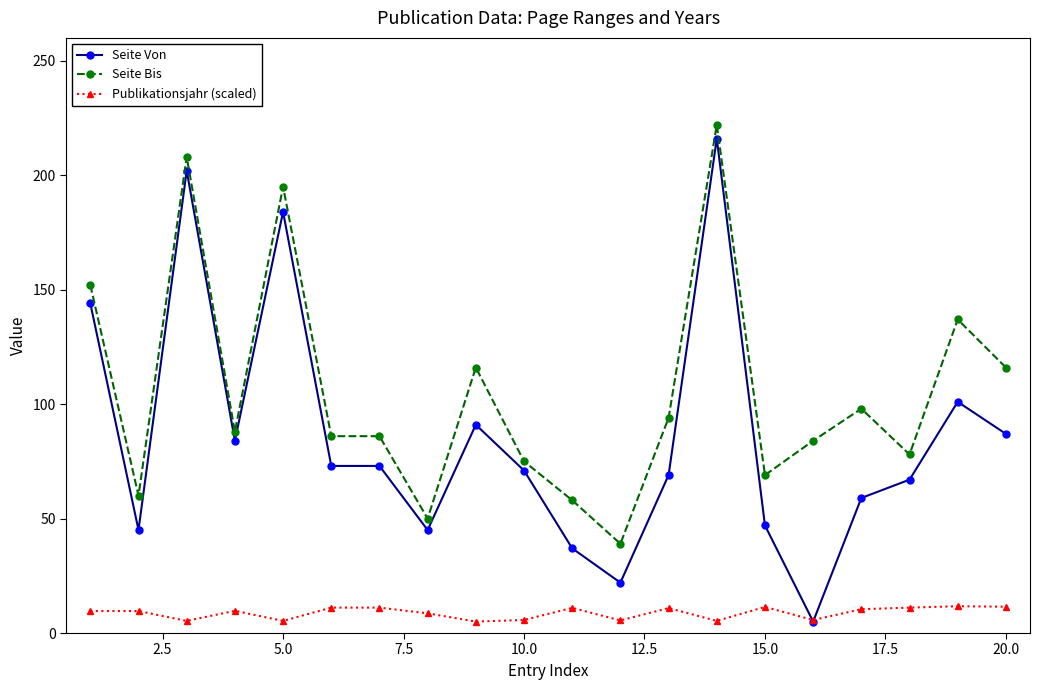

What is the value of the Seite Bis point at the 6th from the left?

86.0